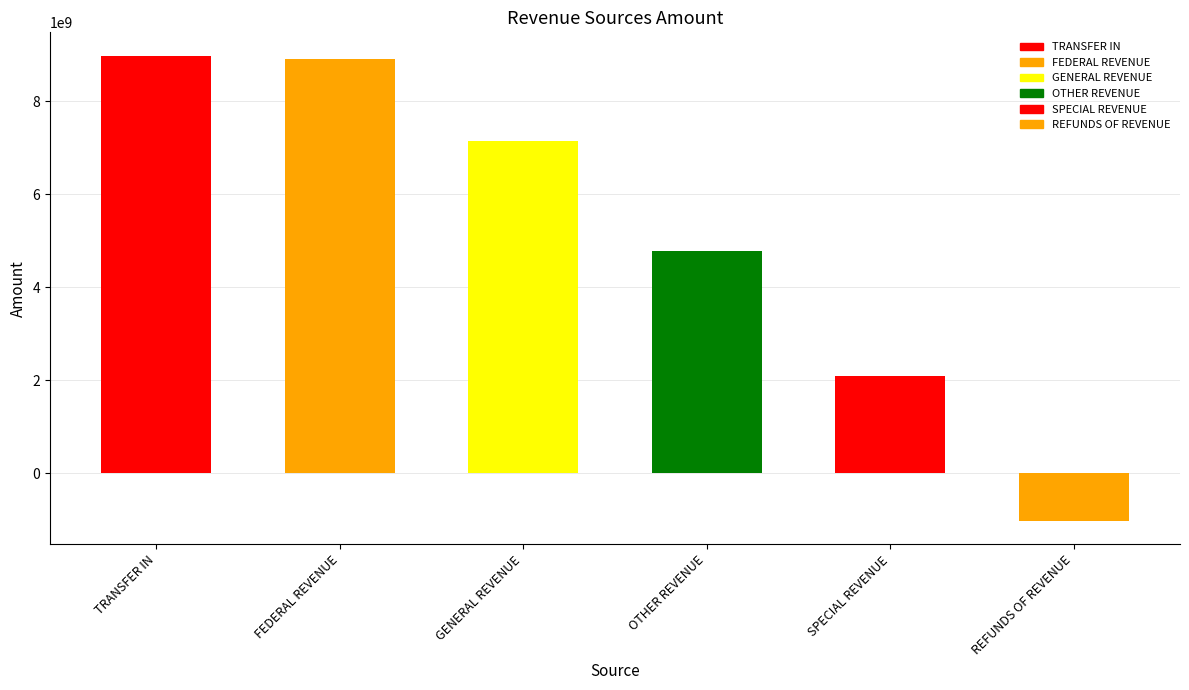

Are the bars grouped side by side (vs. stacked)?

No